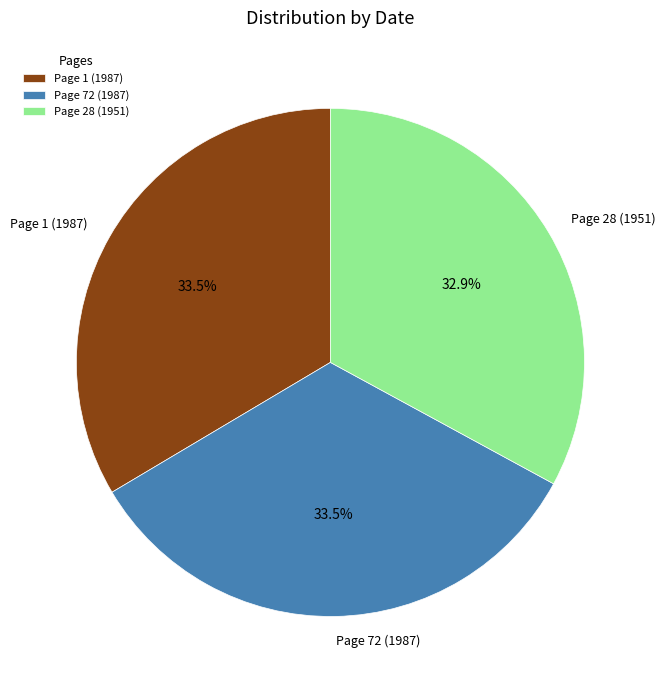

Is Page 72 (1987) the majority of the pie?

No